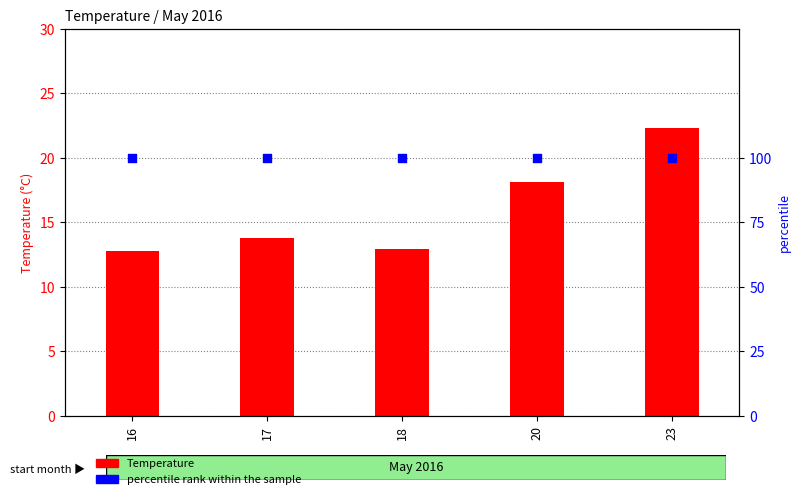

Is the value of percentile rank within the sample at 20 greater than the value of Temperature at 20?

Yes